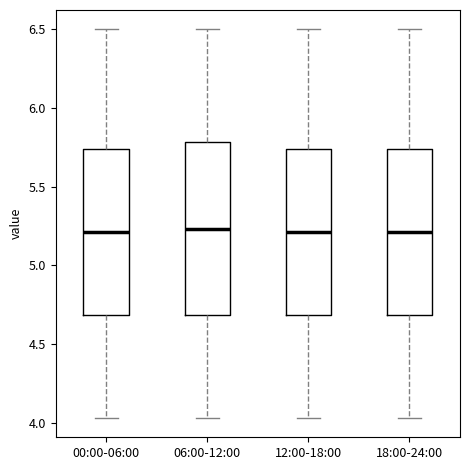

Where does the upper whisker of the box for 12:00-18:00 end on the y-axis? The values are not printed on the chart, so give them approximately, as read against the axis.

6.50